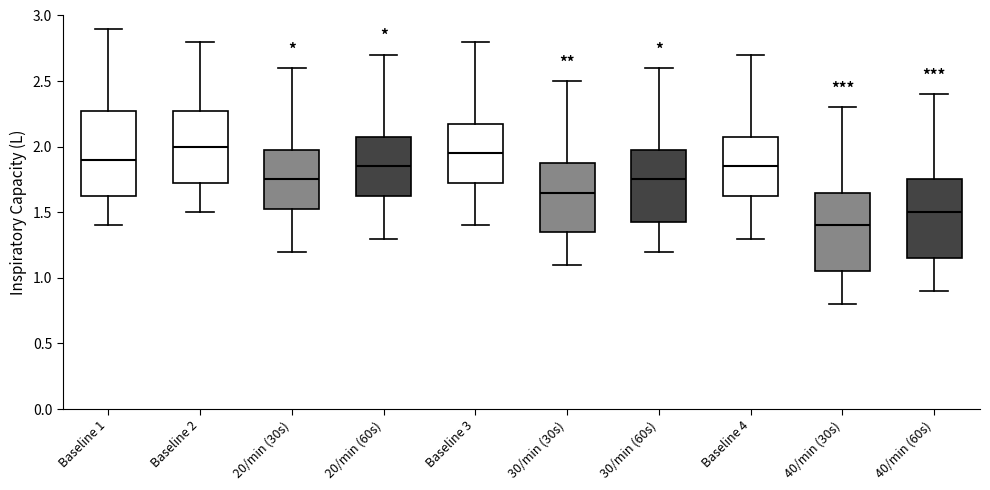

Reading left to right, transcribe this box plot: for each box, give where its median line is, the range the box spans, and where its two whiskers end, as read against the y-axis. The values are not printed on the chart, so give them approximately, as read against the axis.

Baseline 1: median 1.90, box 1.65 to 2.30, whiskers 1.40 to 2.90
Baseline 2: median 2.00, box 1.75 to 2.30, whiskers 1.50 to 2.80
20/min (30s): median 1.75, box 1.55 to 2.00, whiskers 1.20 to 2.60
20/min (60s): median 1.85, box 1.65 to 2.10, whiskers 1.30 to 2.70
Baseline 3: median 1.95, box 1.75 to 2.20, whiskers 1.40 to 2.80
30/min (30s): median 1.65, box 1.35 to 1.90, whiskers 1.10 to 2.50
30/min (60s): median 1.75, box 1.45 to 2.00, whiskers 1.20 to 2.60
Baseline 4: median 1.85, box 1.65 to 2.10, whiskers 1.30 to 2.70
40/min (30s): median 1.40, box 1.05 to 1.65, whiskers 0.80 to 2.30
40/min (60s): median 1.50, box 1.15 to 1.75, whiskers 0.90 to 2.40